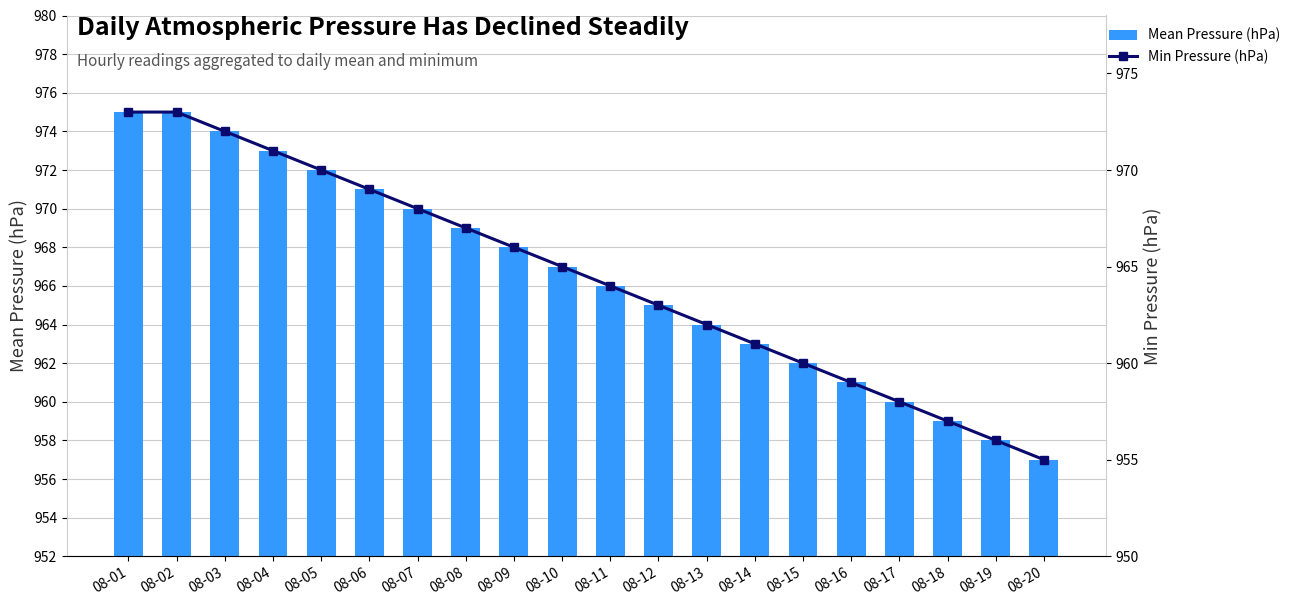

What are all the series names shown in the legend?

Mean Pressure (hPa), Min Pressure (hPa)